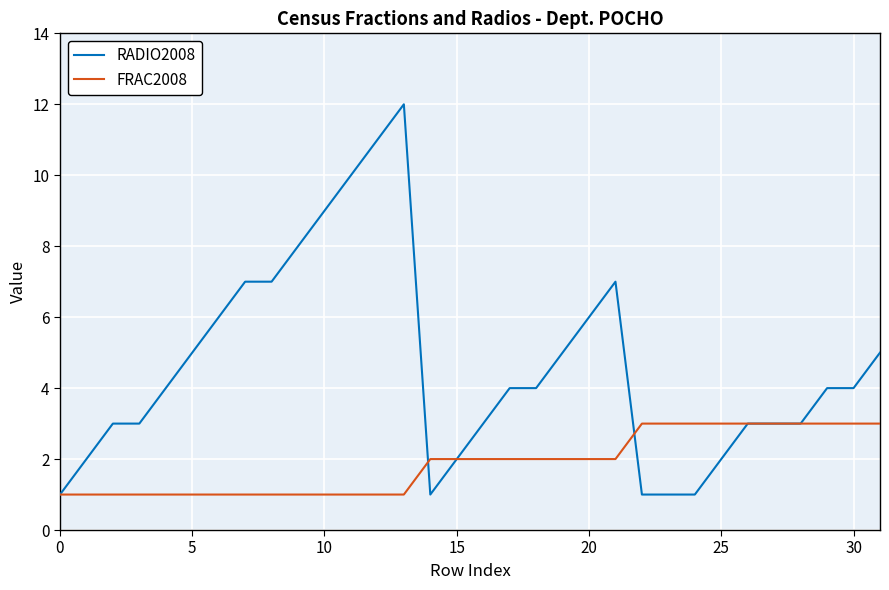

Count the FRAC2008 values in the range 1 to 3.

32